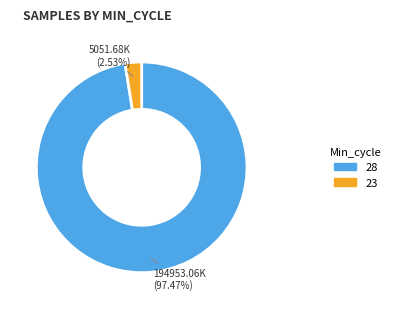

Is there a majority slice in this chart?

Yes